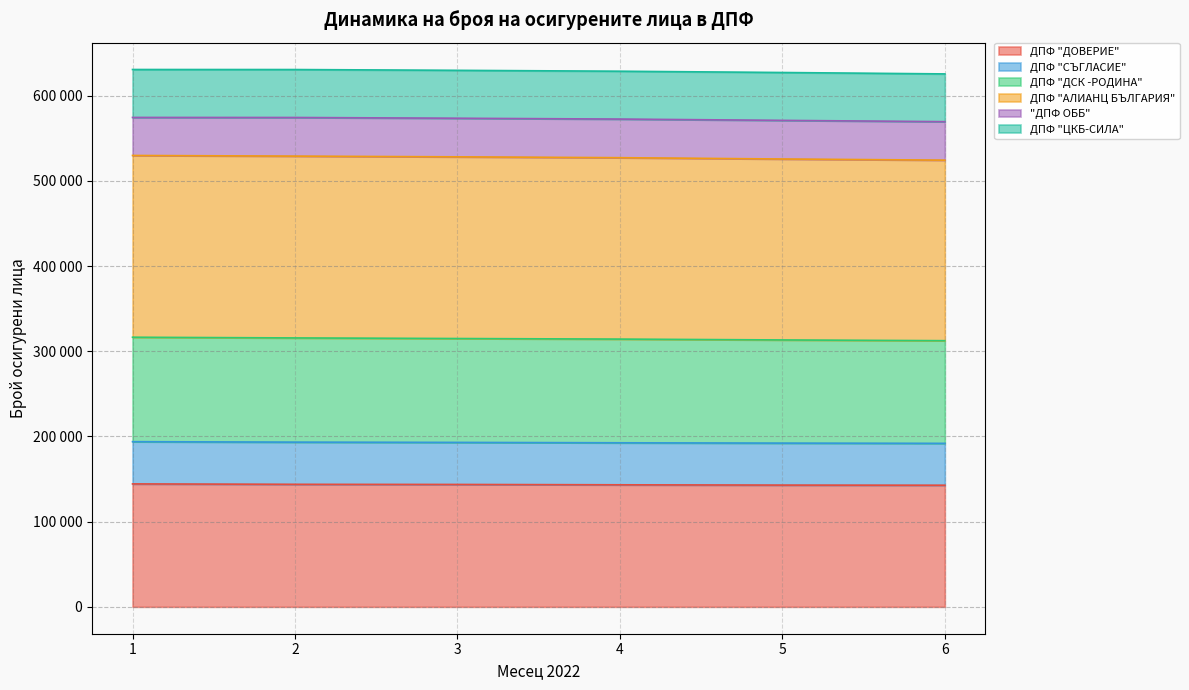

Which series changed the most between 3 and 4?

ДПФ "ДСК -РОДИНА"